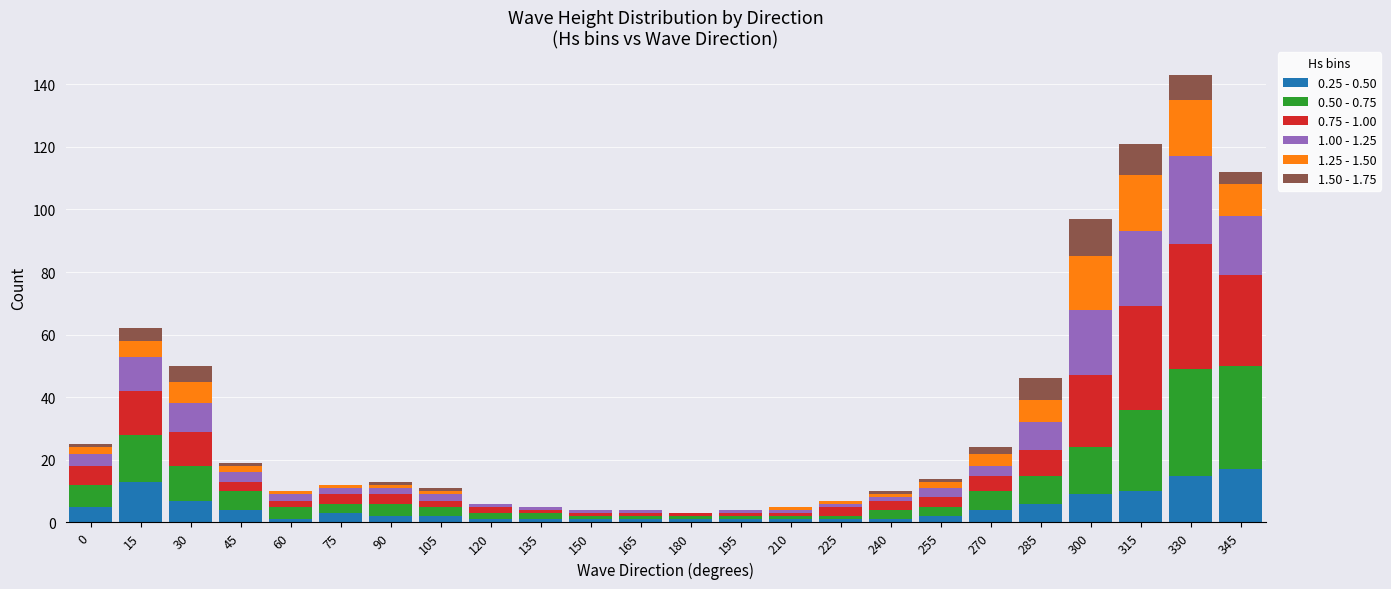

The 0.25 - 0.50 series shows 6 at 285. True or false?

True